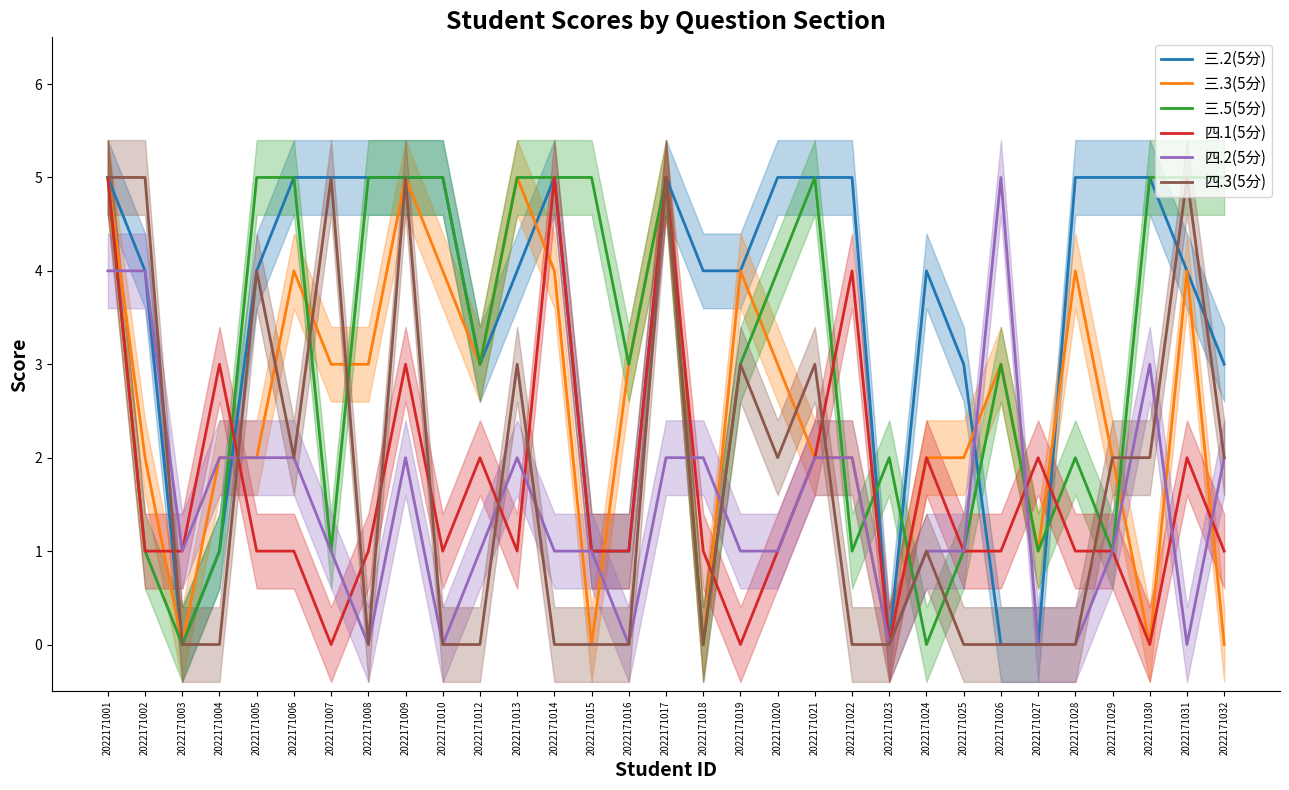

The value of 四.3(5分) at 2022171032 is 2. True or false?

True